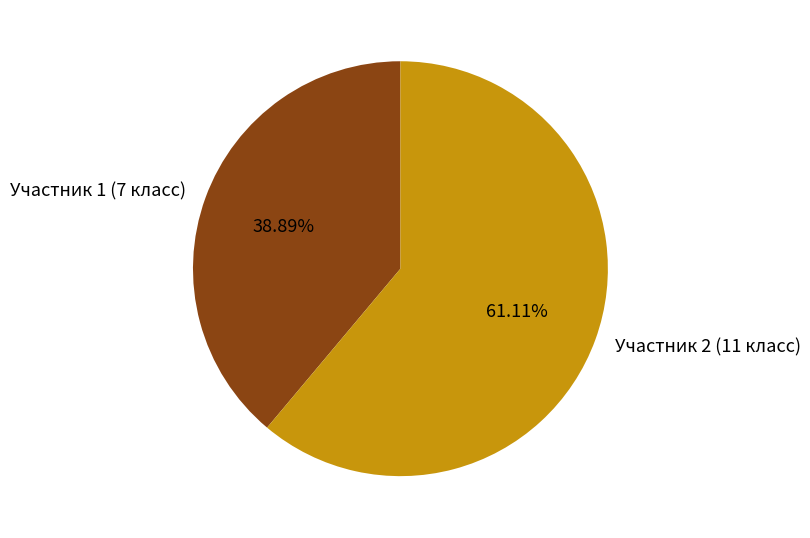

Count the number of slices in the pie.

2